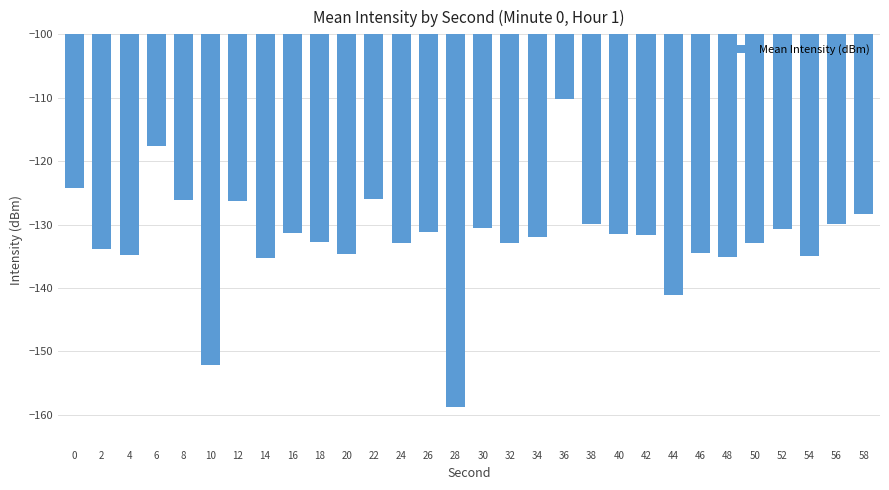

What is the difference between the values at 42 and 54?

3.2